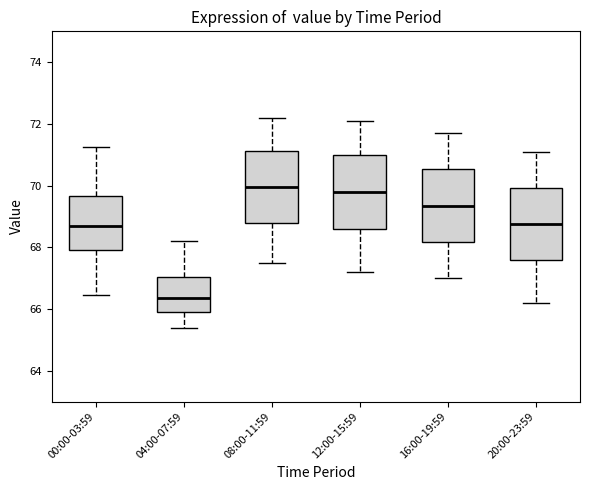

Reading left to right, read every box against the y-axis: the position of its median line, the range the box covers, and the ends of its whiskers. The values are not printed on the chart, so give them approximately, as read against the axis.

00:00-03:59: median 68.6, box 68.0 to 69.6, whiskers 66.4 to 71.2
04:00-07:59: median 66.4, box 66.0 to 67.0, whiskers 65.4 to 68.2
08:00-11:59: median 70.0, box 68.8 to 71.2, whiskers 67.6 to 72.2
12:00-15:59: median 69.8, box 68.6 to 71.0, whiskers 67.2 to 72.2
16:00-19:59: median 69.4, box 68.2 to 70.6, whiskers 67.0 to 71.8
20:00-23:59: median 68.8, box 67.6 to 70.0, whiskers 66.2 to 71.2